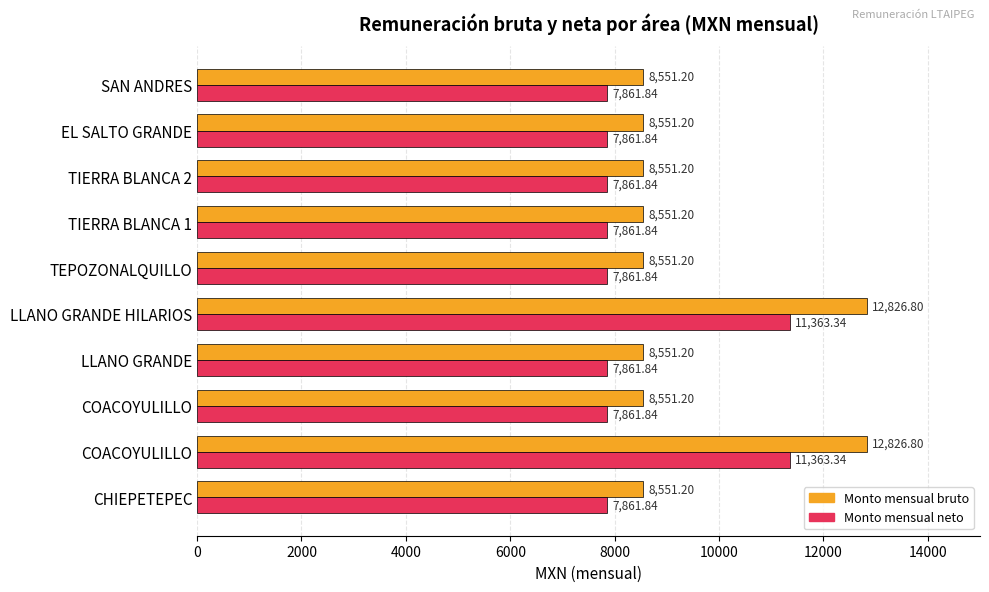

Rank the series by their maximum value, from highest to lowest.

Monto mensual bruto, Monto mensual neto